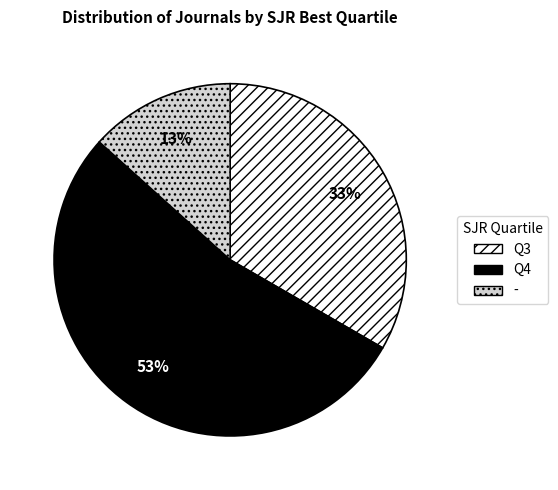

Is it true that Q3 is 33% of the pie?

True